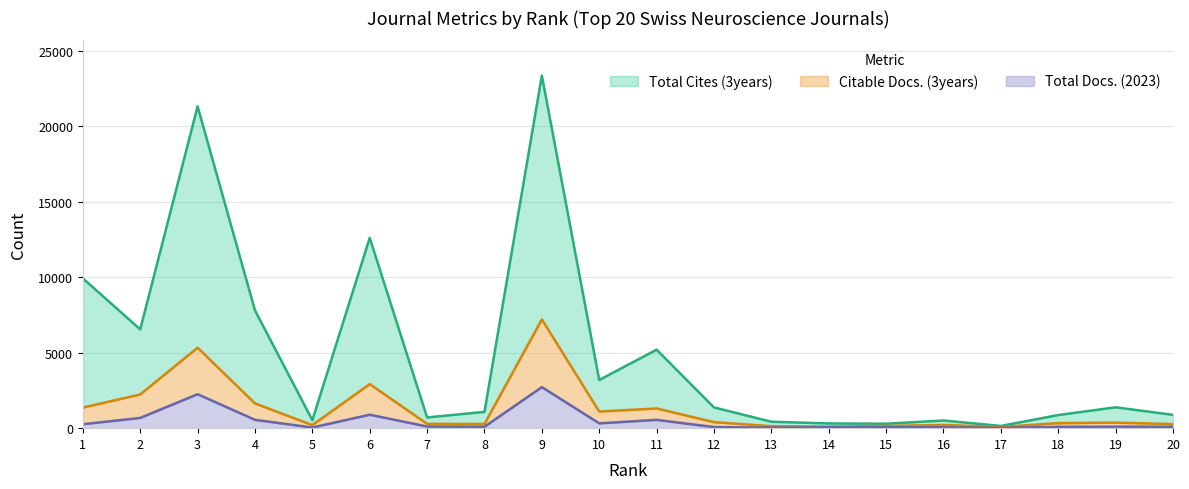

Between 12 and 18, which is larger?

12